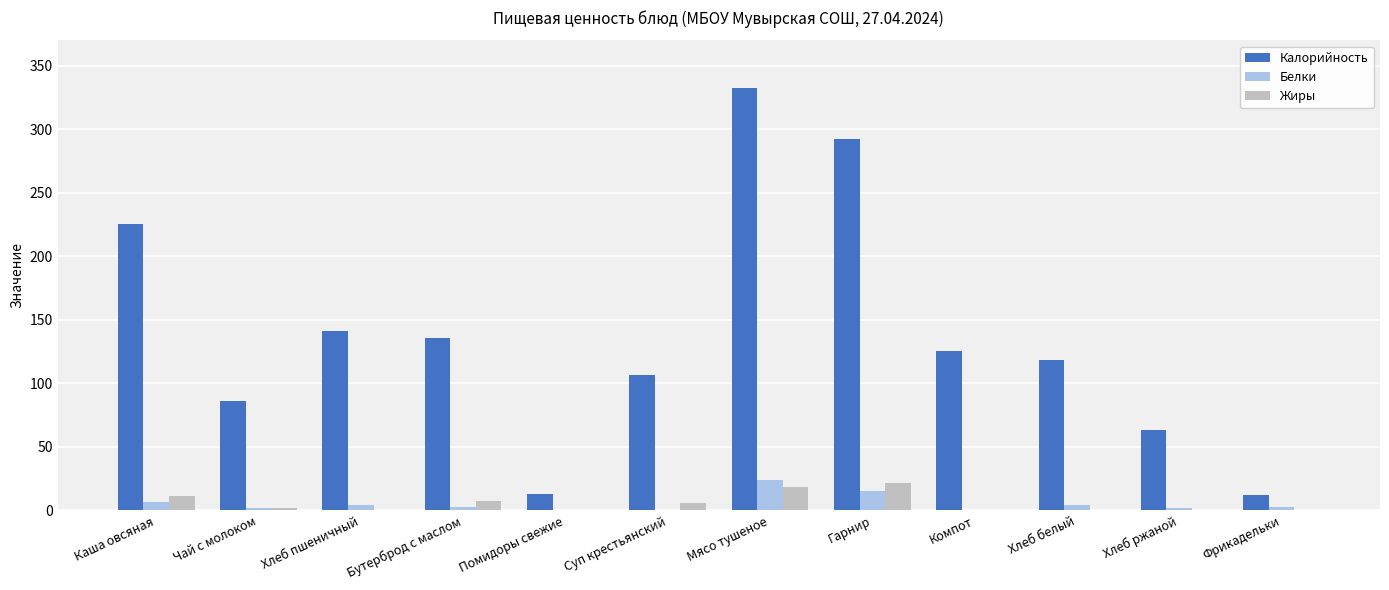

Which category has the highest value in the Белки series?

Мясо тушеное